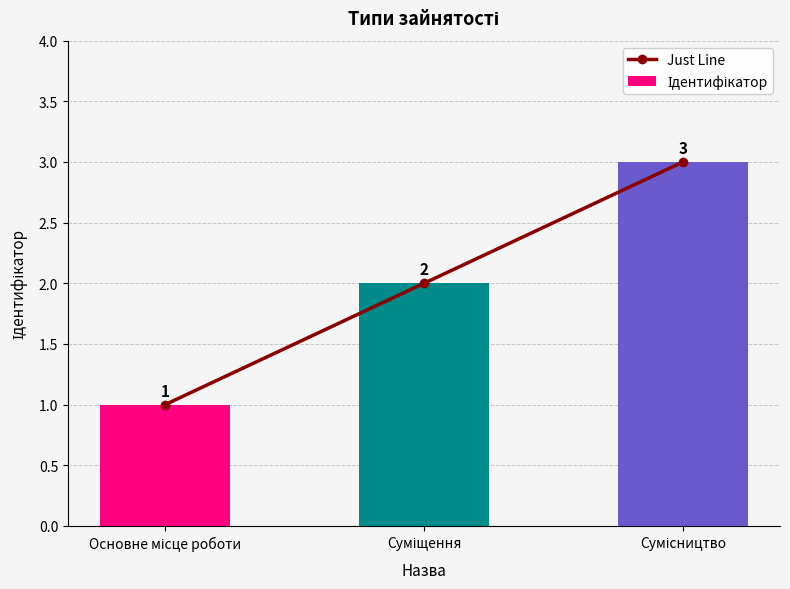

Reading left to right, extract all data points from this chart.

Just Line: Основне місце роботи=1	Суміщення=2	Сумісництво=3
Ідентифікатор: Основне місце роботи=1	Суміщення=2	Сумісництво=3